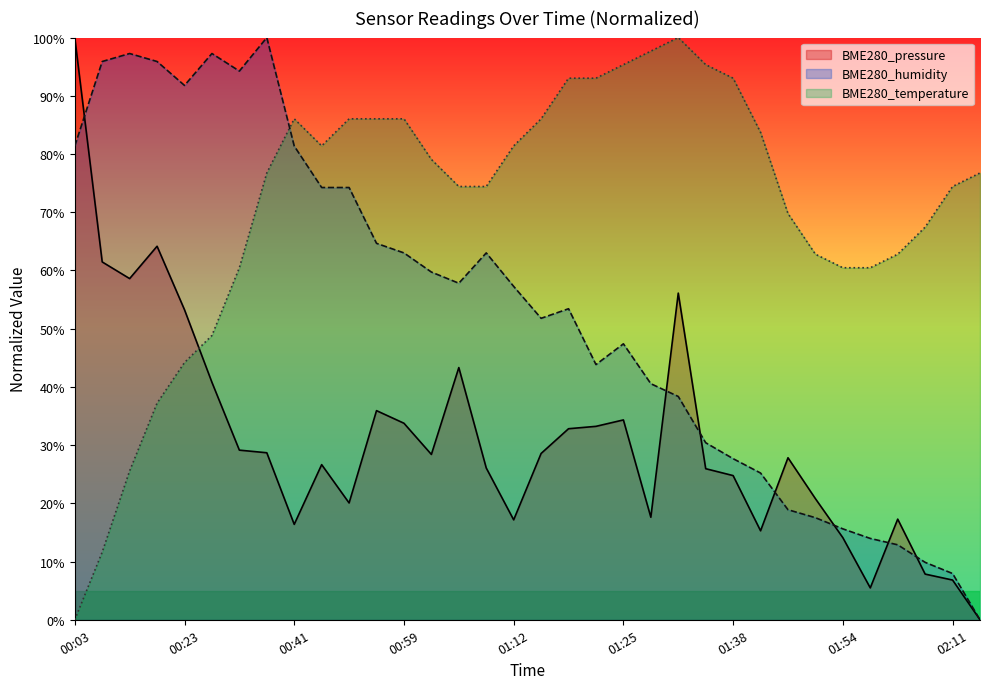

What are all the series names shown in the legend?

BME280_pressure, BME280_humidity, BME280_temperature